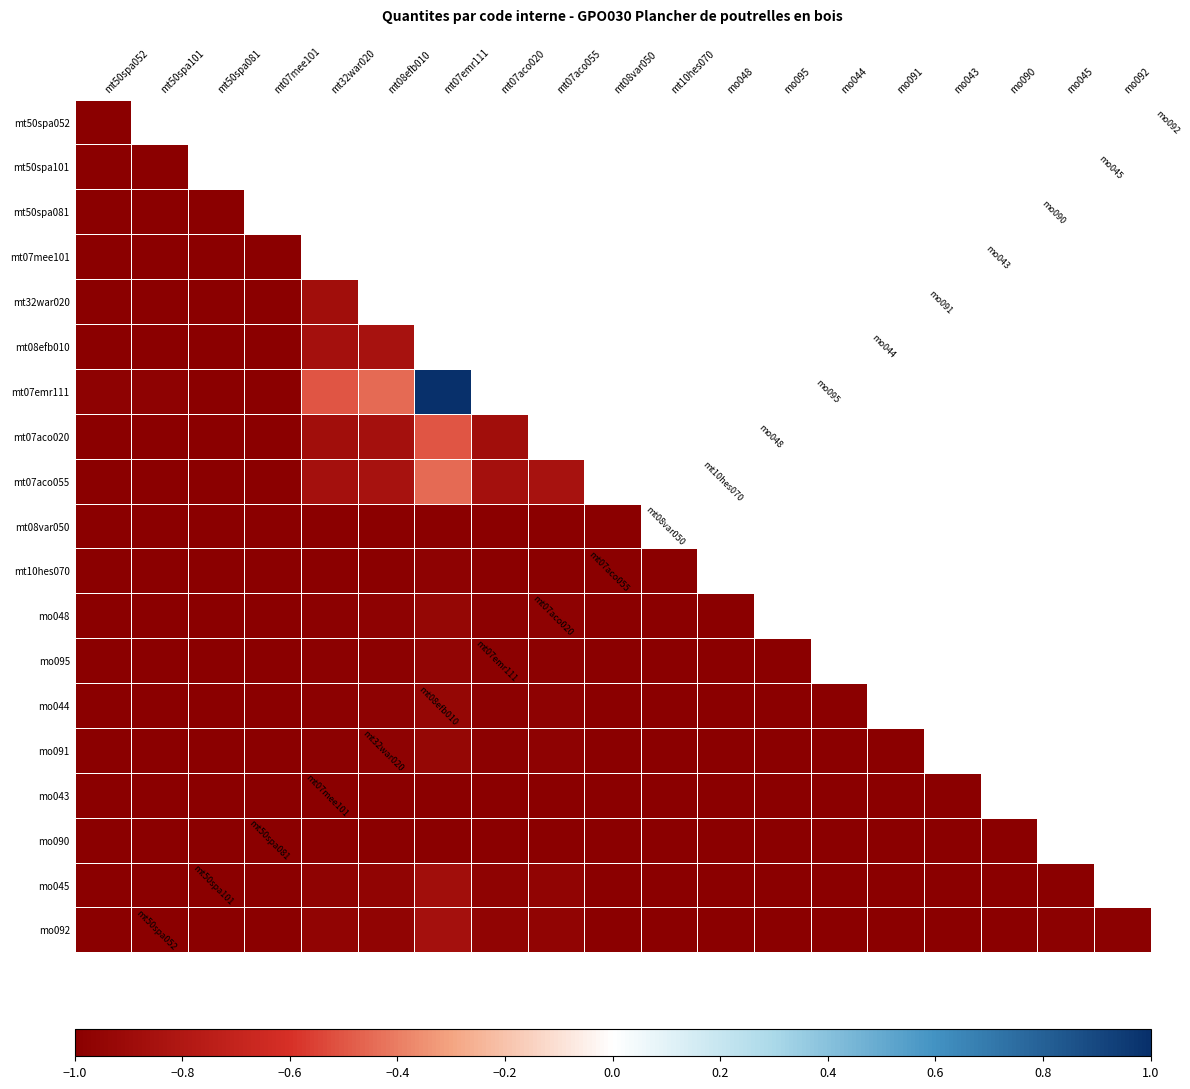

How many series are shown in this chart?

19